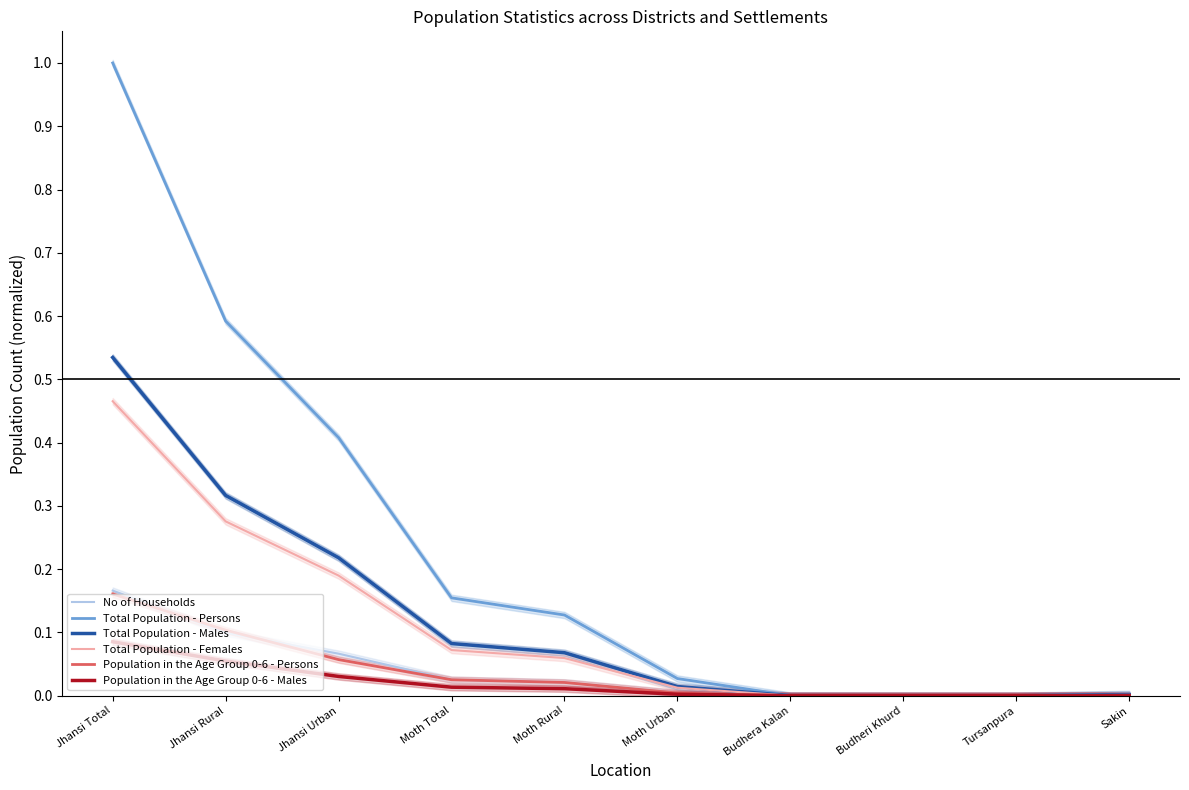

Which has a higher value, Budheri Khurd or Budhera Kalan?

Budhera Kalan